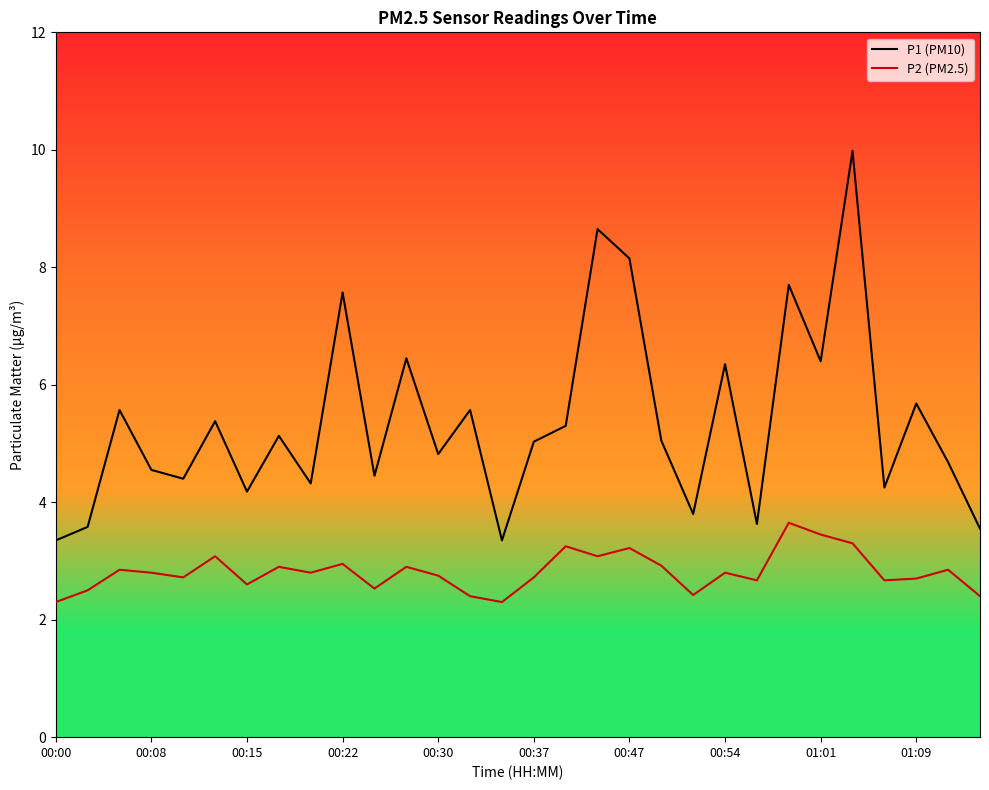

What is the minimum value for P2 (PM2.5)?

2.3